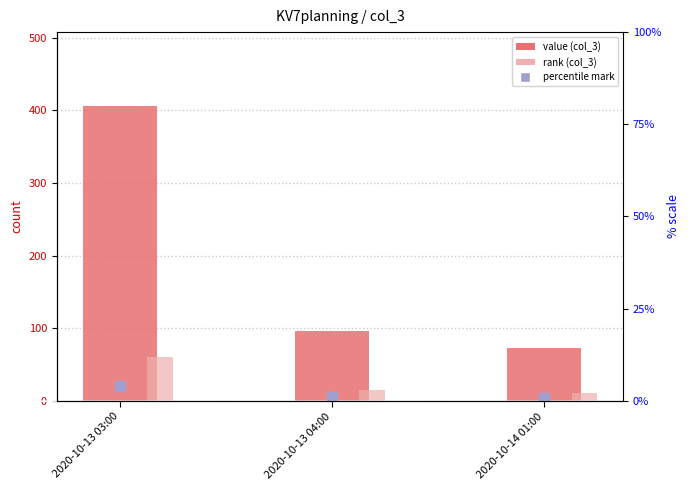

Where is value (col_3) nearest to the value 239?

2020-10-13 04:00